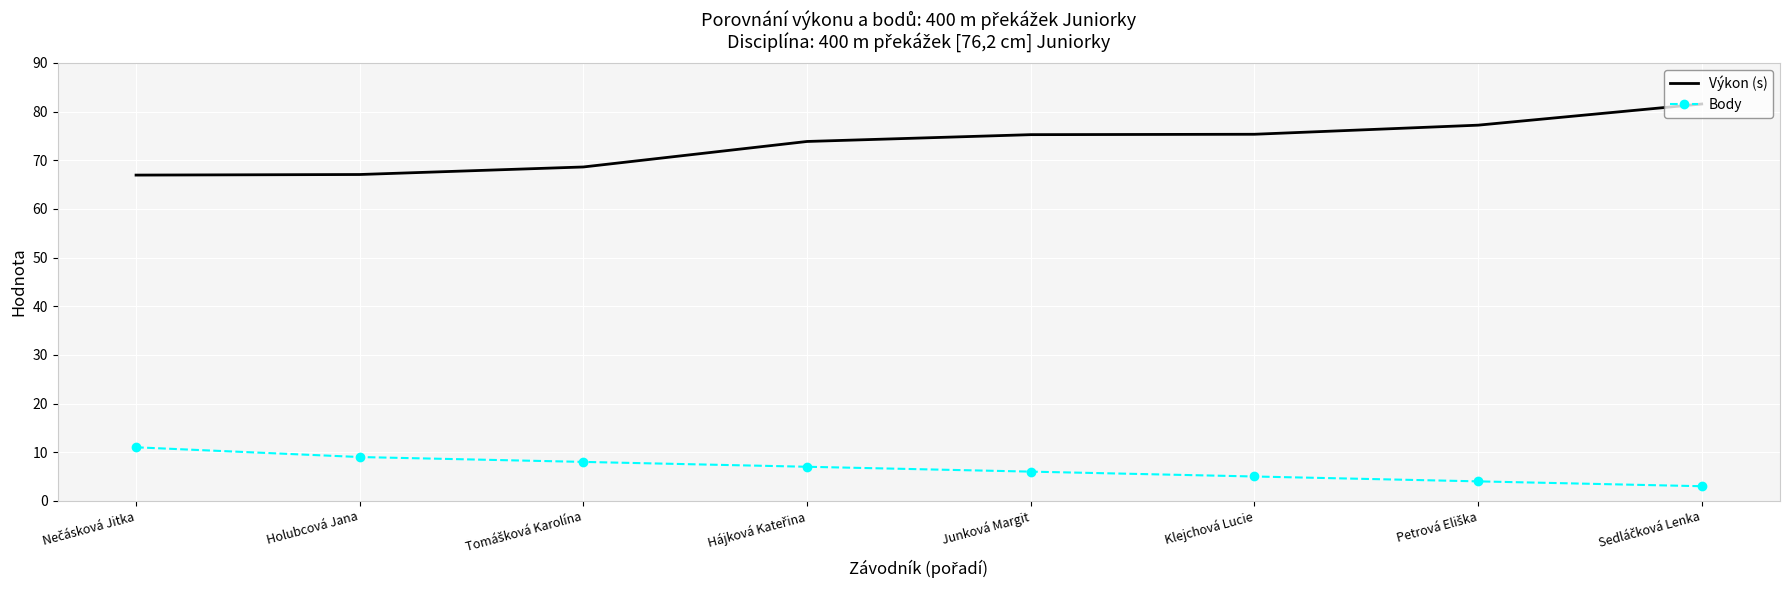

What are all the series names shown in the legend?

Výkon (s), Body